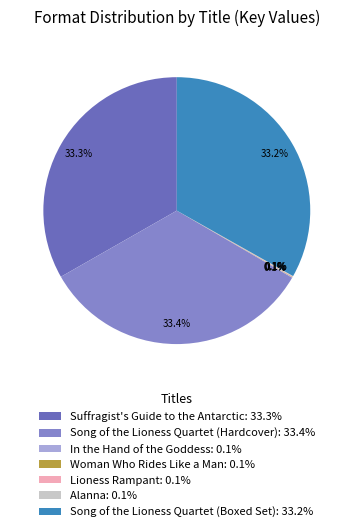

Is Suffragist's Guide to the Antarctic the majority of the pie?

No